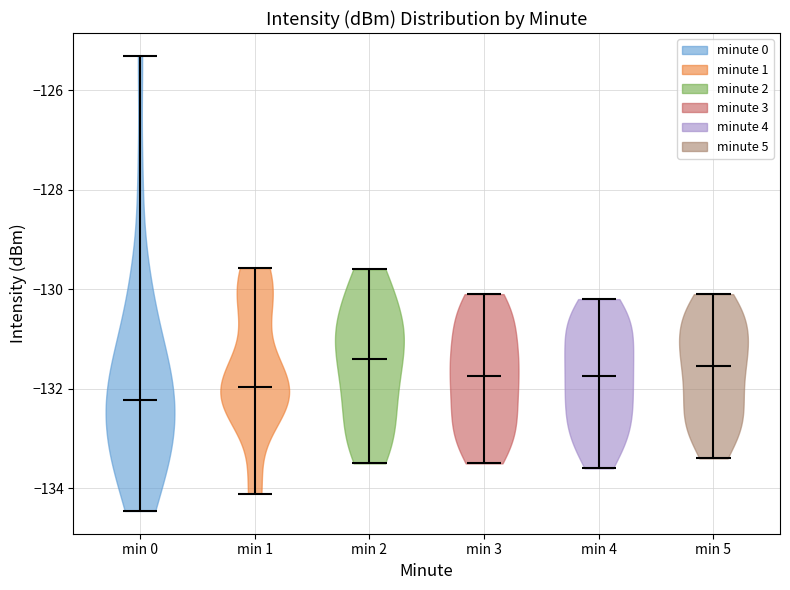

Reading left to right, read every violin against the y-axis: where its median line is, and the lowest and highest points it reaches. The values are not printed on the chart, so give them approximately, as read against the axis.

min 0: median line -132.2, lowest point -134.4, highest point -125.4
min 1: median line -132.0, lowest point -134.2, highest point -129.6
min 2: median line -131.4, lowest point -133.4, highest point -129.6
min 3: median line -131.8, lowest point -133.4, highest point -130.0
min 4: median line -131.8, lowest point -133.6, highest point -130.2
min 5: median line -131.6, lowest point -133.4, highest point -130.0